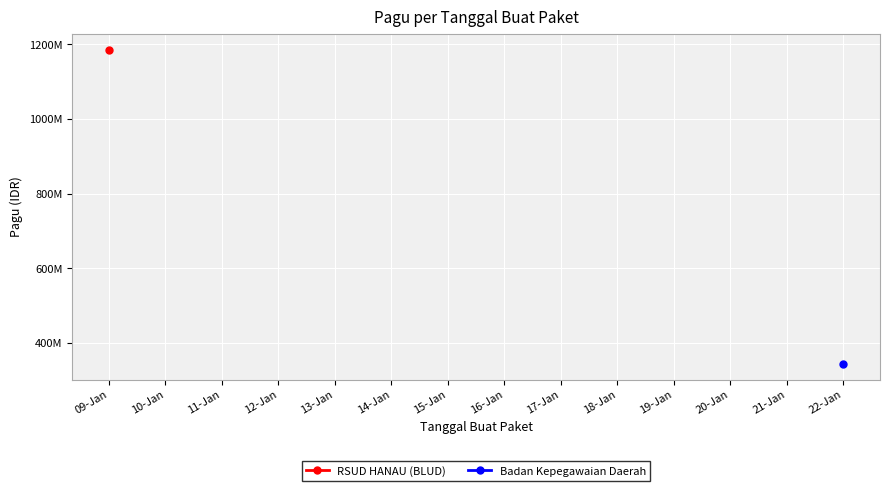

What is the label of the 1st point from the left?

09-Jan